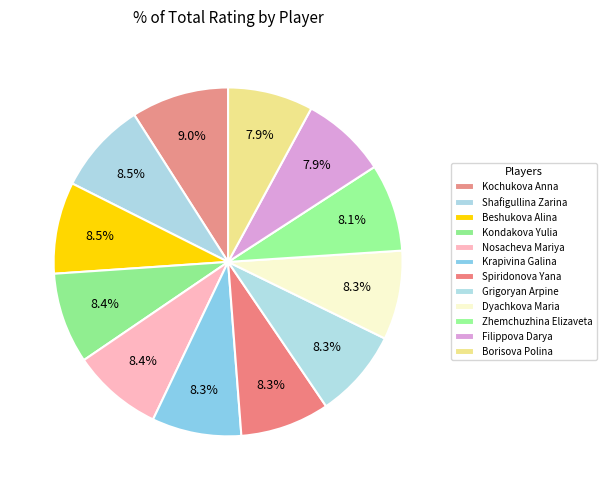

How many segments does this pie chart have?

12